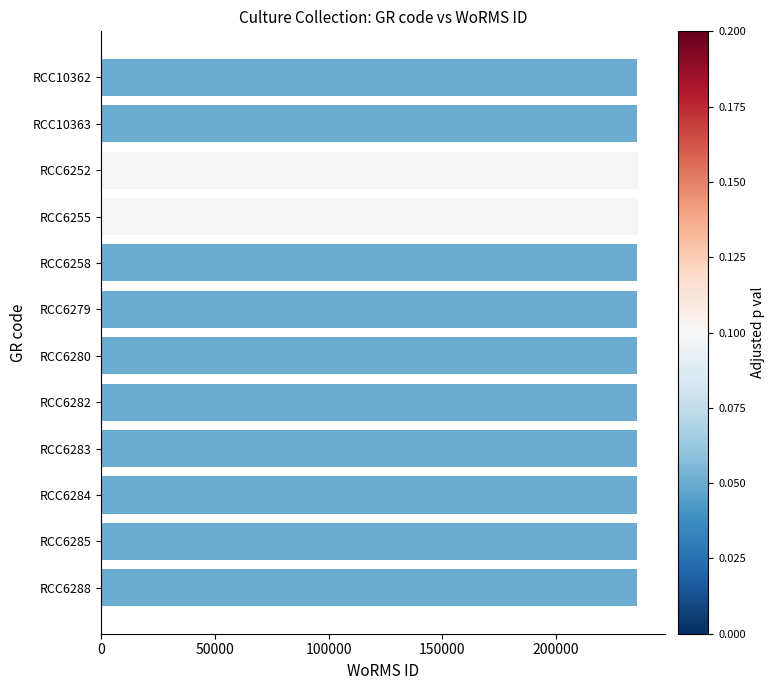

Approximately how many times larger is the value at RCC10363 compared to RCC6285?

1.0